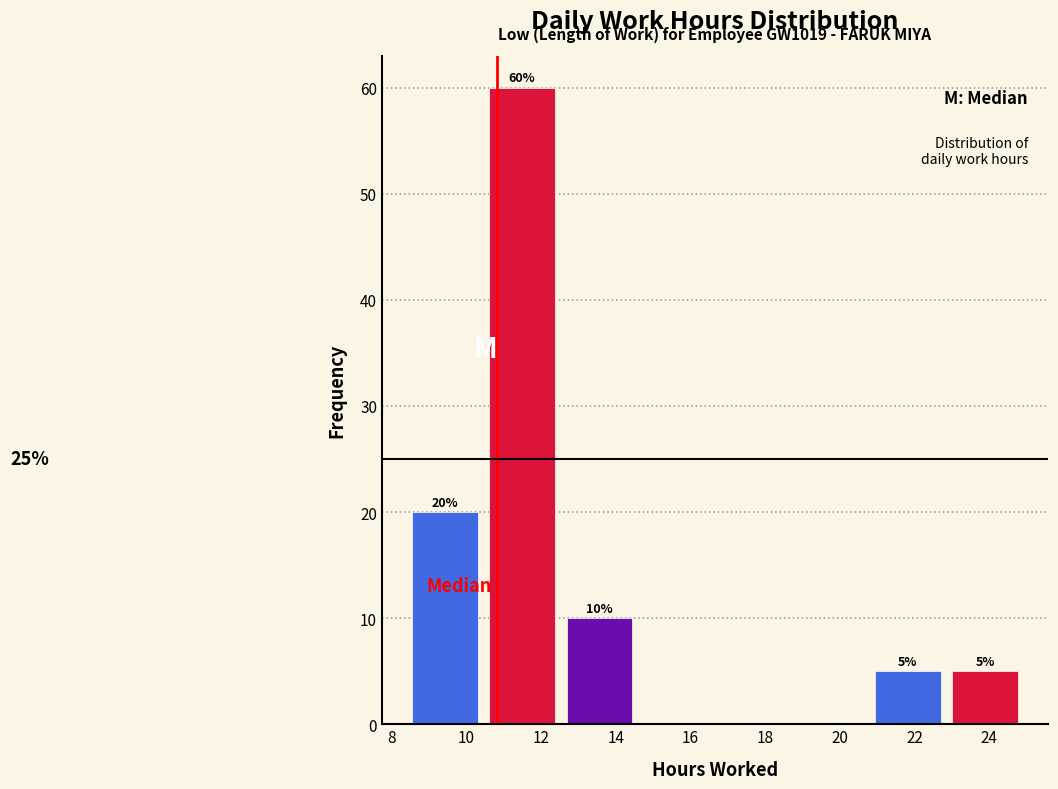

Which range on the x-axis has the tallest bar?

10.4 to 12.6